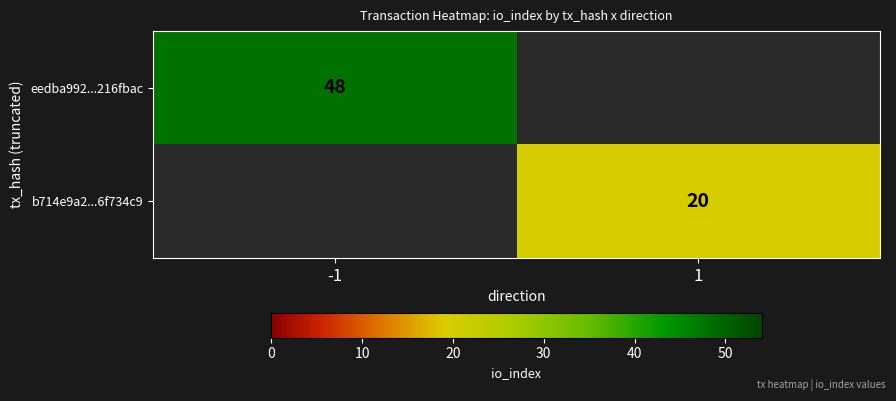

True or false: b714e9a2...6f734c9 has a value of 20 at 1.

True